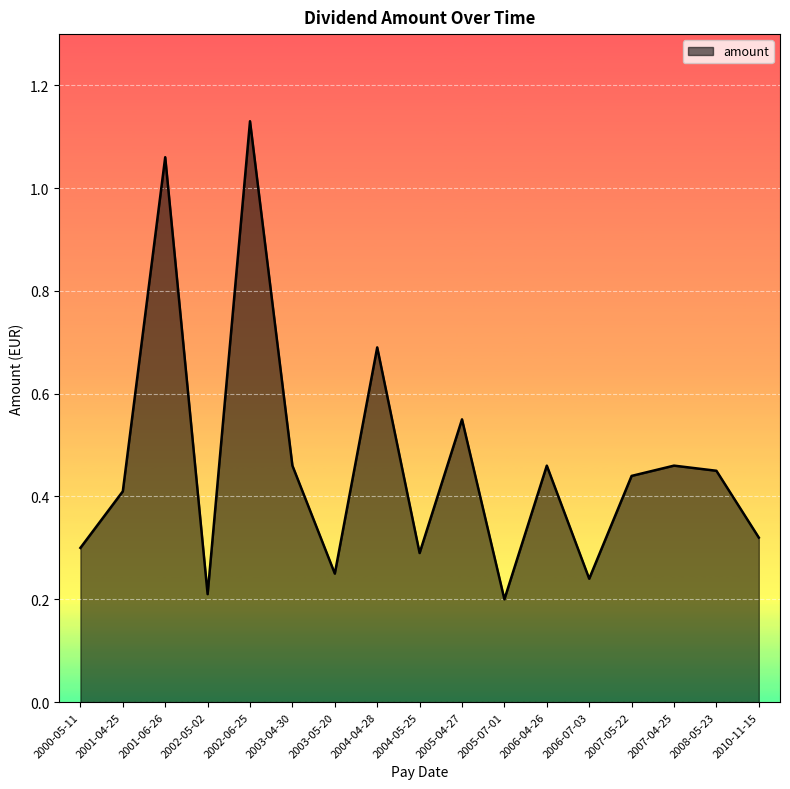

Between 2006-07-03 and 2000-05-11, which is larger?

2000-05-11